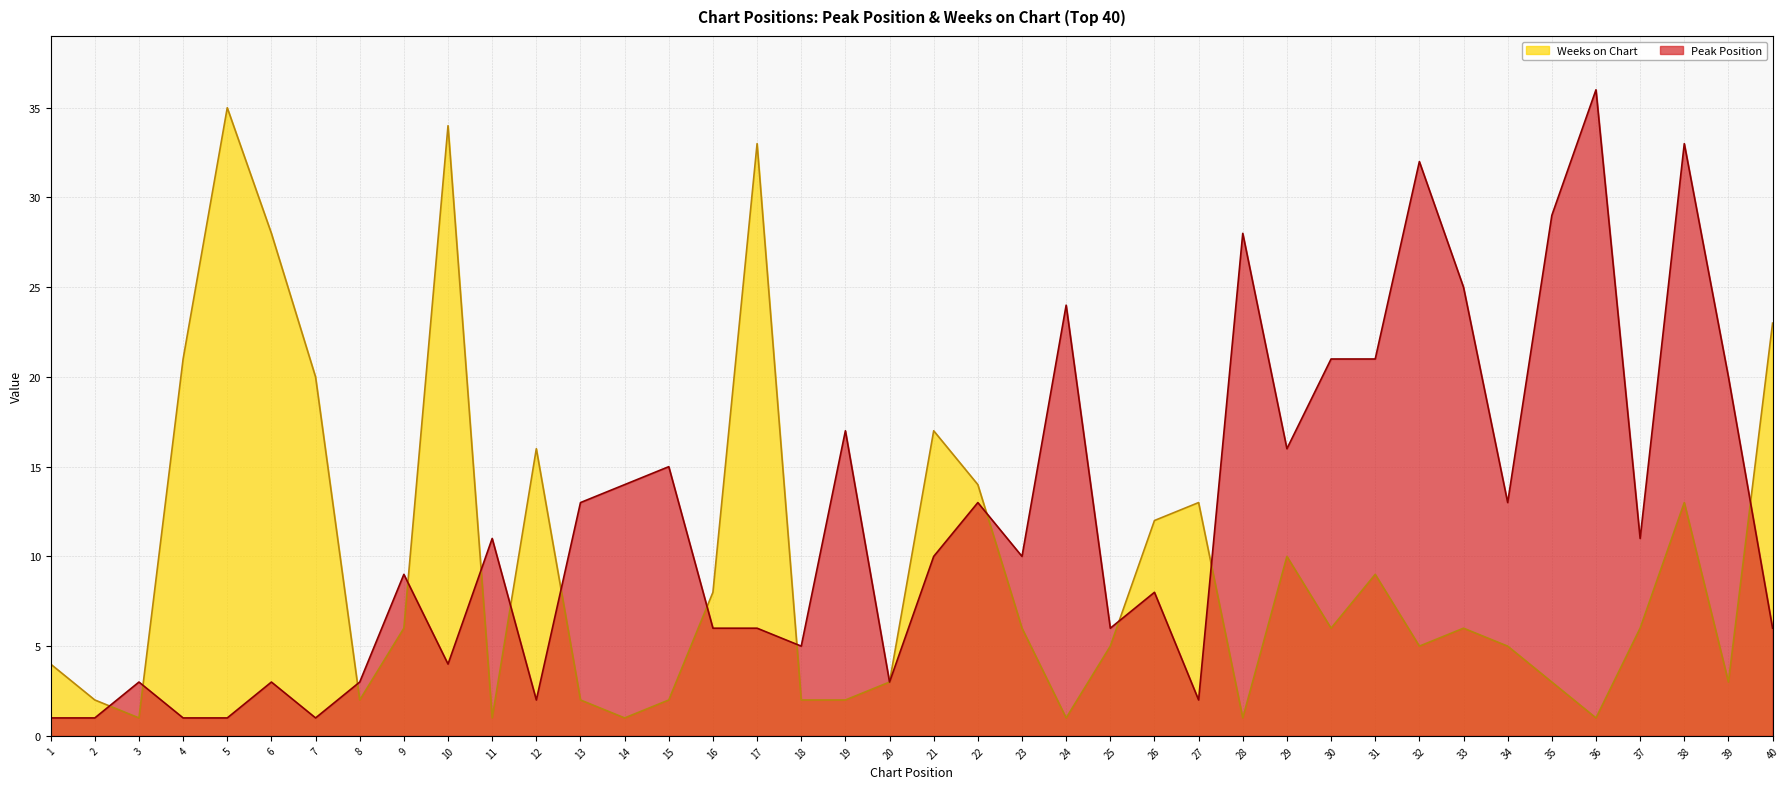

How many values in the Weeks on Chart series exceed 6?

16